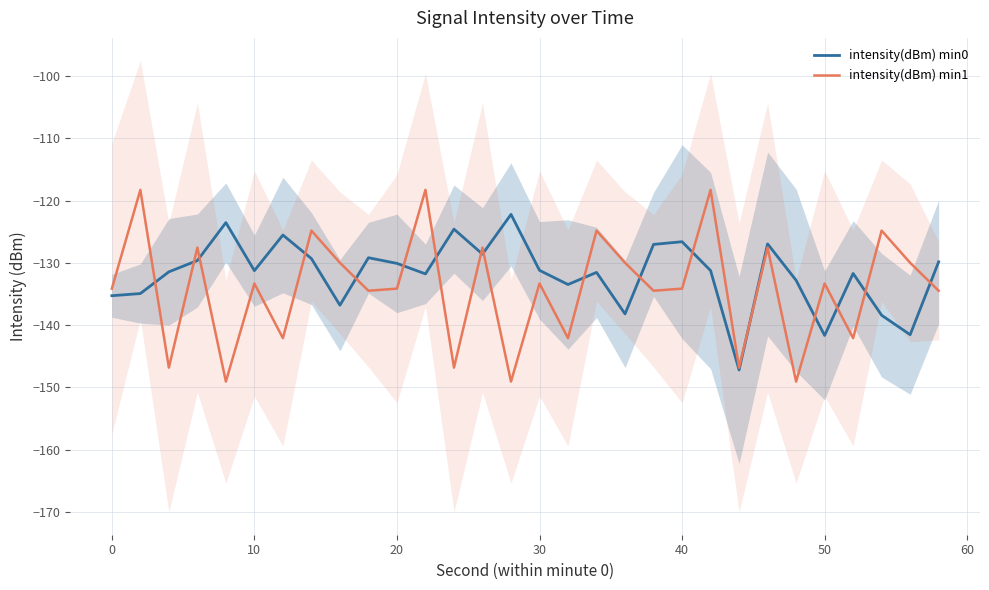

Reading right to left, what are all the values shown in this chart?

intensity(dBm) min0: -129.8	-141.5	-138.4	-131.7	-141.7	-132.8	-126.9	-147.2	-131.2	-126.6	-127.0	-138.2	-131.5	-133.5	-131.2	-122.2	-128.6	-124.6	-131.8	-130.1	-129.2	-136.8	-129.3	-125.5	-131.3	-123.5	-129.6	-131.4	-134.9	-135.3
intensity(dBm) min1: -134.5	-130.0	-124.8	-142.1	-133.3	-149.1	-127.5	-146.8	-118.3	-134.1	-134.5	-130.0	-124.8	-142.1	-133.3	-149.1	-127.5	-146.8	-118.3	-134.1	-134.5	-130.0	-124.8	-142.1	-133.3	-149.1	-127.5	-146.8	-118.3	-134.1